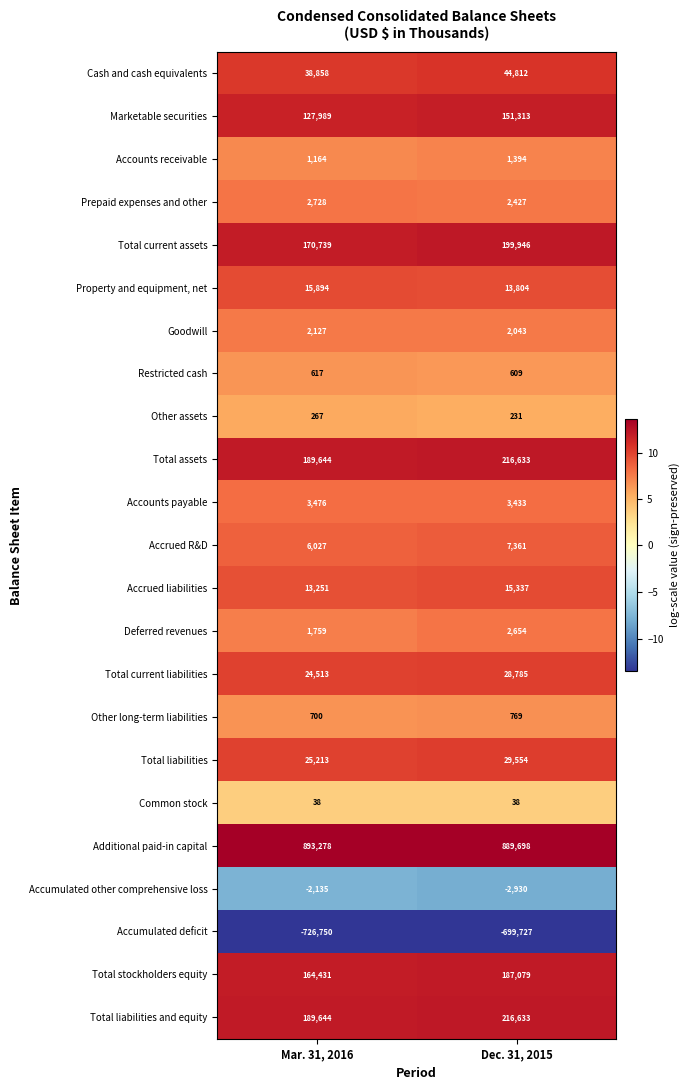

Which series changed the most between Mar. 31, 2016 and Dec. 31, 2015?

Total current assets